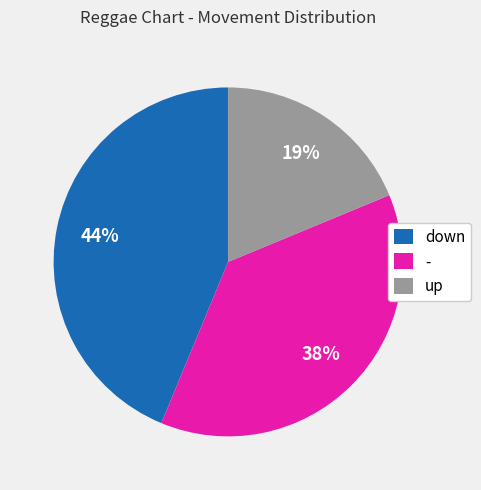

How many slices are in this pie chart?

3